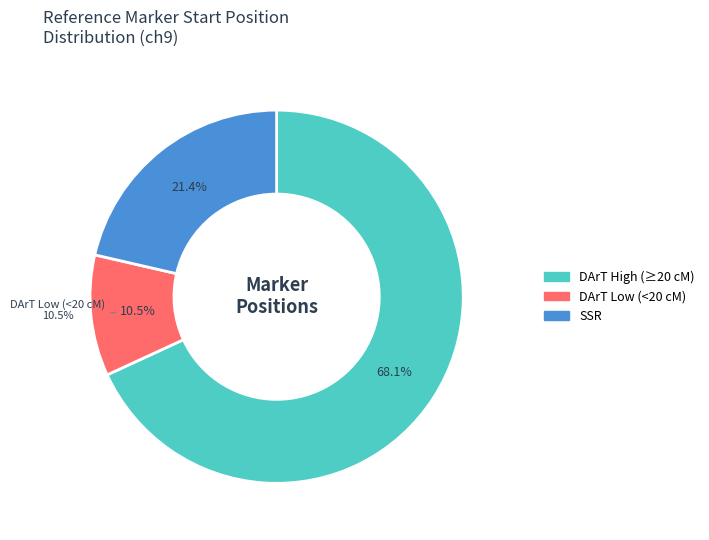

Is it true that 460707 is 10% of the pie?

True